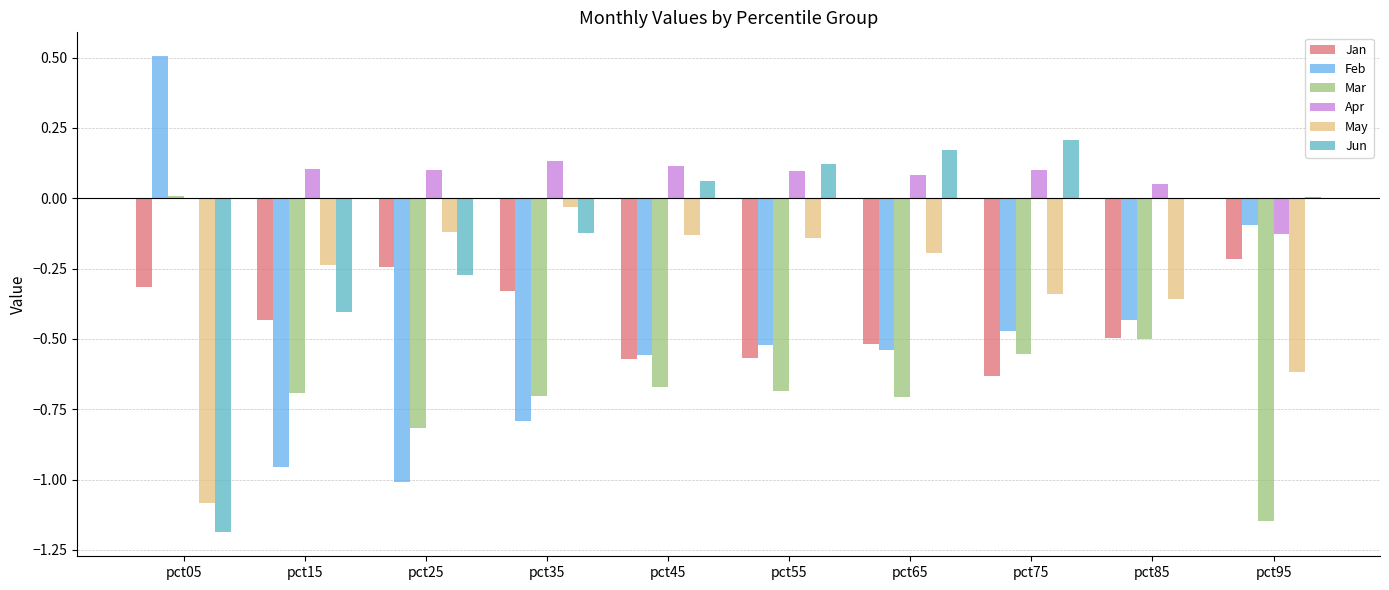

True or false: Mar has a value of -0.7 at pct35.

True